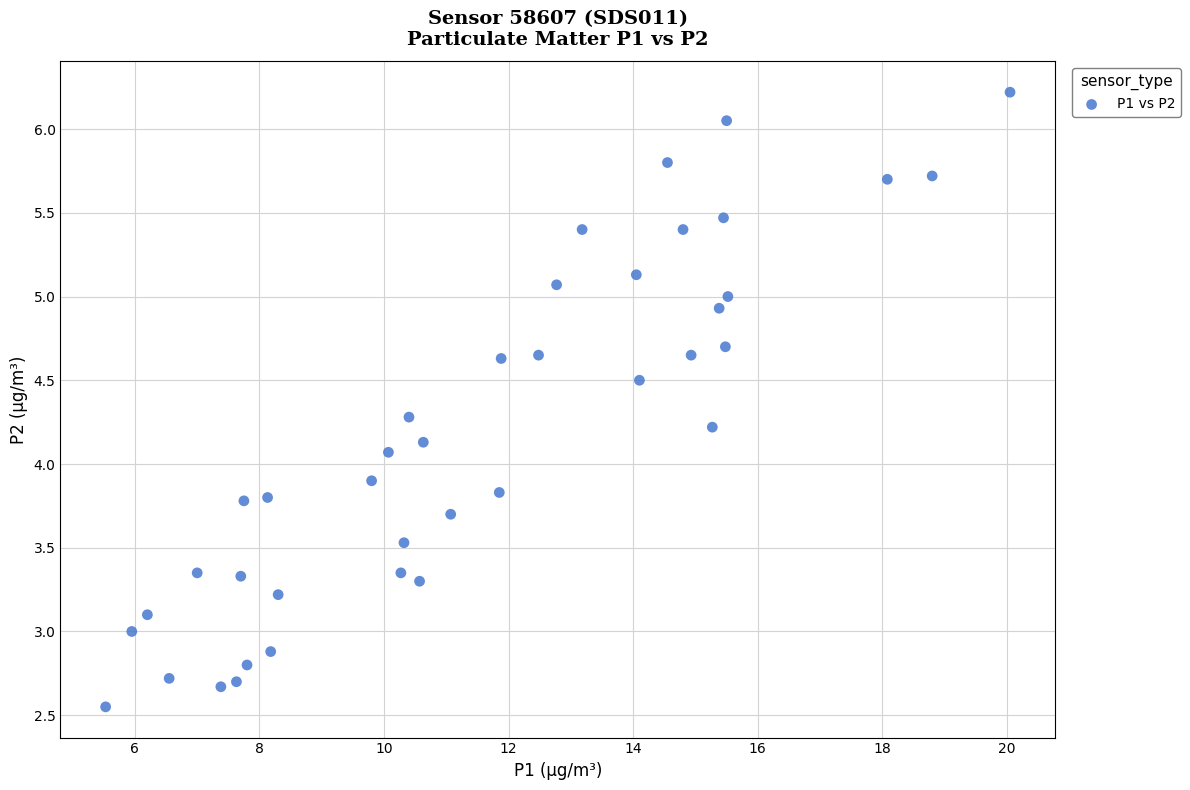

What is the range of X values (max minus min)?

14.5